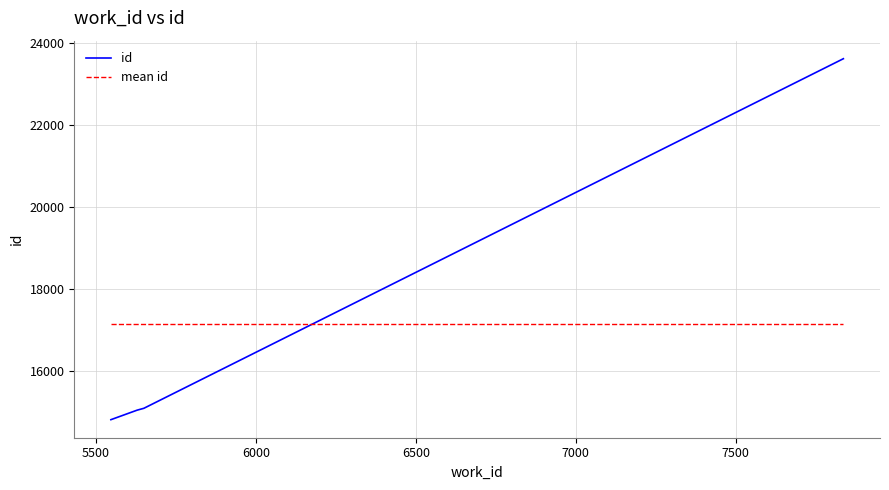

Which series has the largest range (max minus min)?

id